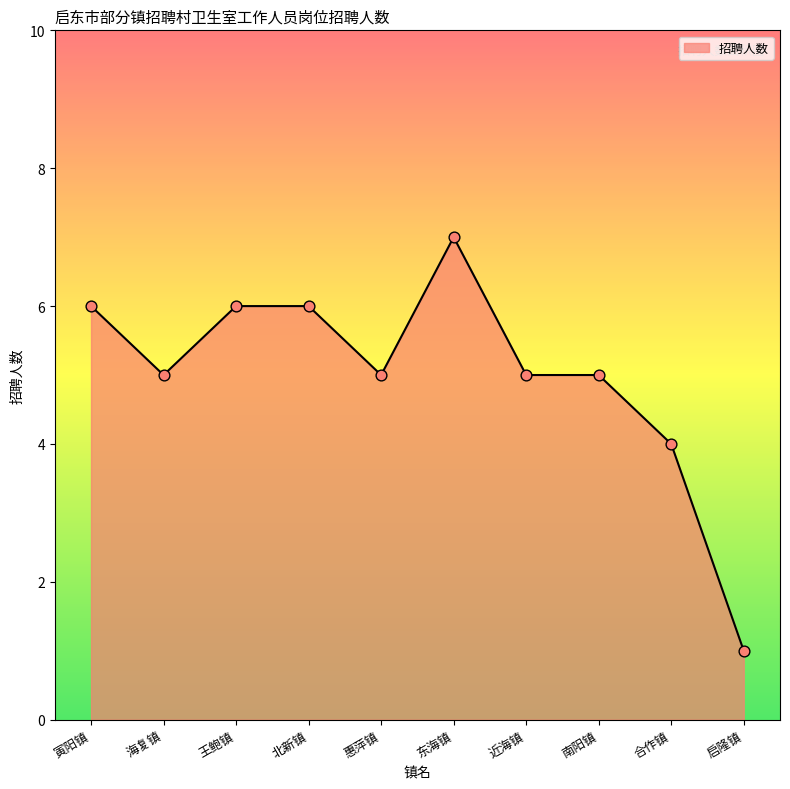

What is the ratio of the value at 启隆镇 to the value at 南阳镇?

0.2